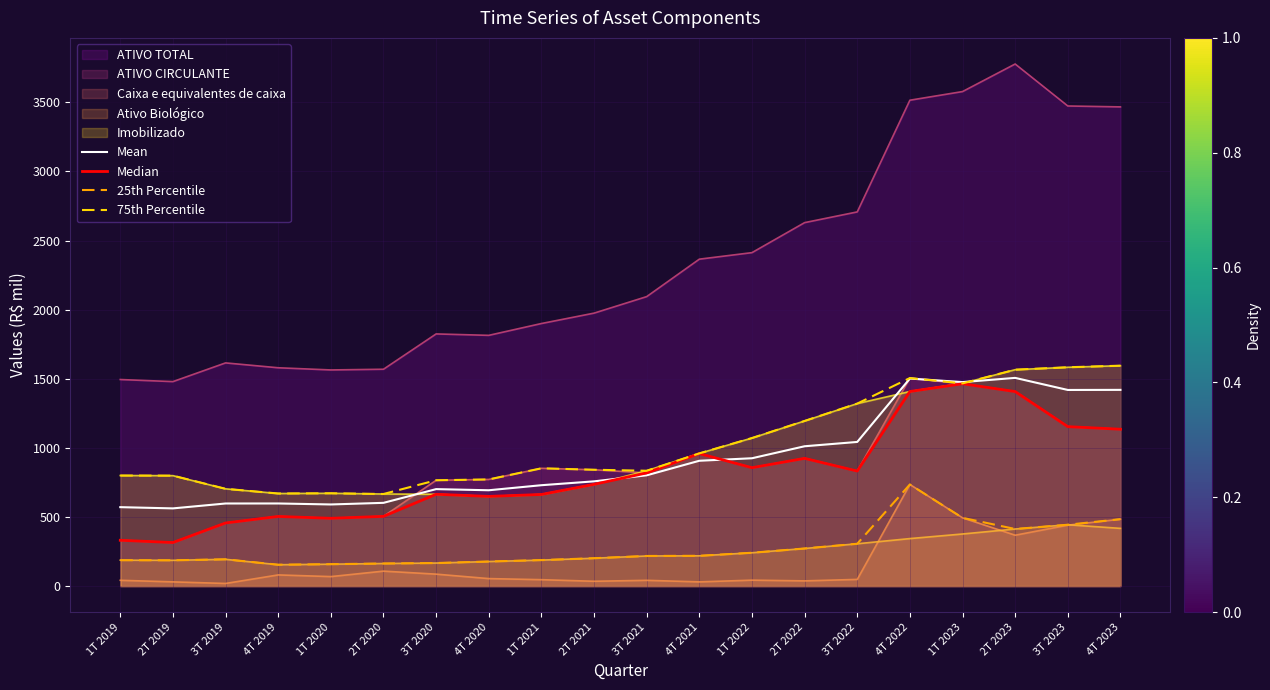

Reading left to right, what are all the values shown in this chart?

Mean: 571.0	562.1	597.5	597.7	590.6	602.3	701.5	693.3	729.8	757.8	801.5	906.7	924.8	1011.6	1042.9	1501.4	1475.8	1506.3	1419.0	1419.7
Median: 331.5	315.1	456.6	503.9	490.4	504.5	664.3	648.8	662.8	736.0	818.9	958.7	856.5	924.1	832.2	1407.8	1464.0	1407.3	1153.5	1134.9
25th Percentile: 187.4	186.6	193.7	154.5	158.5	163.4	166.8	177.7	188.1	201.6	217.9	219.1	241.2	272.0	306.2	735.2	493.9	413.0	443.9	484.2
75th Percentile: 799.9	799.0	703.6	669.8	671.4	666.2	765.6	771.6	852.1	841.6	834.5	960.1	1071.1	1194.8	1320.4	1505.2	1466.5	1565.7	1583.1	1594.6